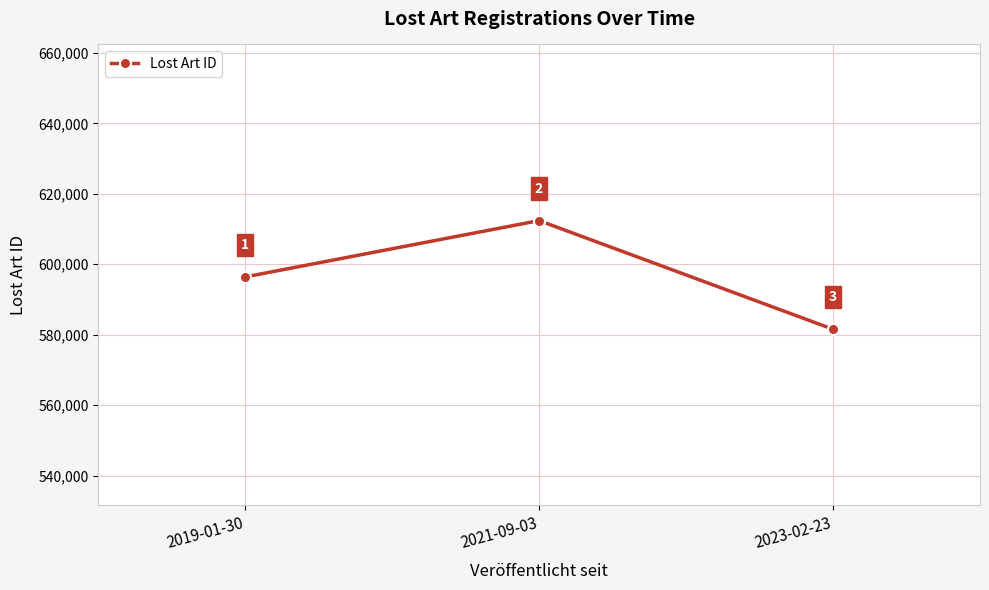

What is the sum of the values at 2021-09-03 and 2023-02-23?

1193939